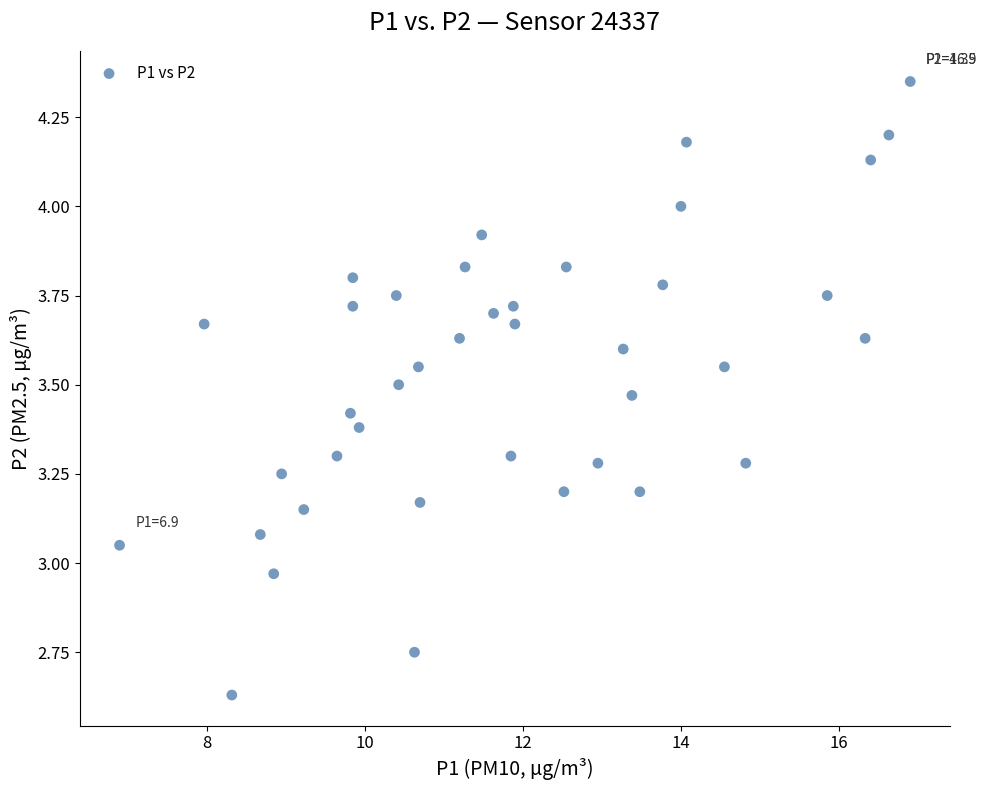

What is the range of X values (max minus min)?

10.0